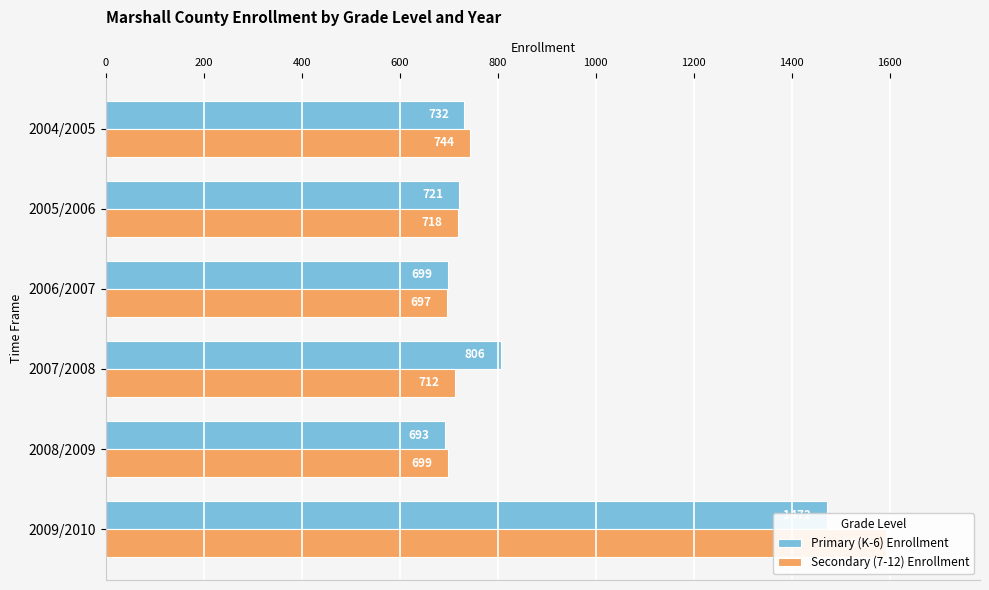

What value does the Primary (K-6) Enrollment series have at 2004/2005?

732